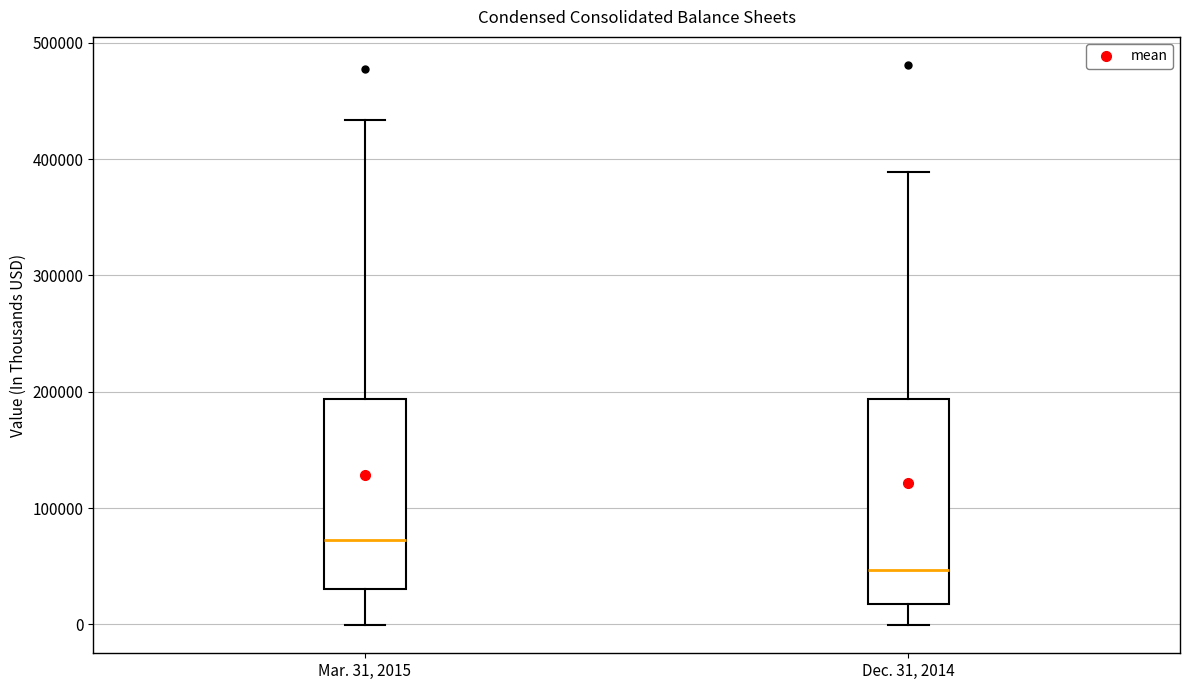

Where is the upper edge of the box for Mar. 31, 2015 on the y-axis? The values are not printed on the chart, so give them approximately, as read against the axis.

190000